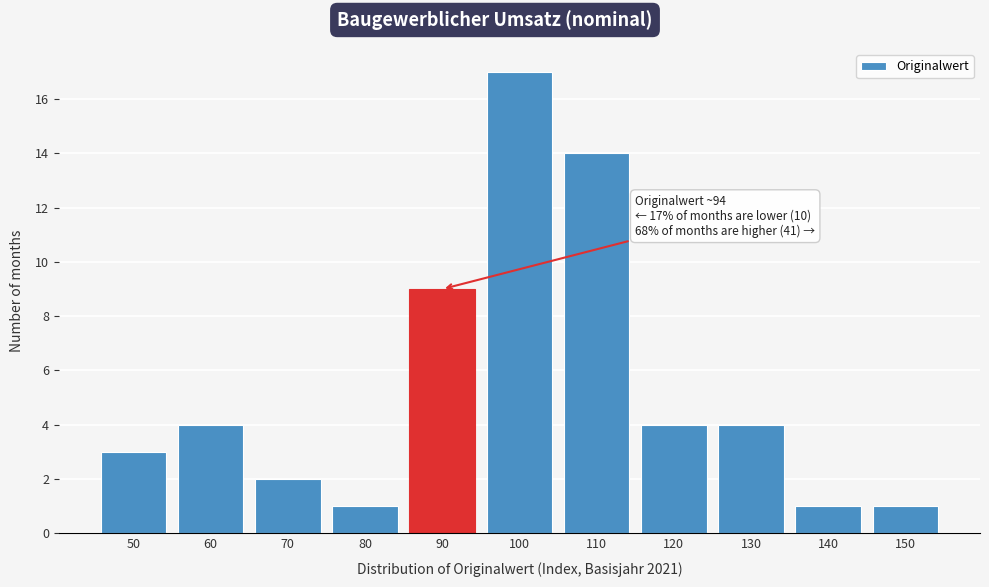

Reading left to right, transcribe all the data shown in this chart.

50=3	60=4	70=2	80=1	90=9	100=17	110=14	120=4	130=4	140=1	150=1